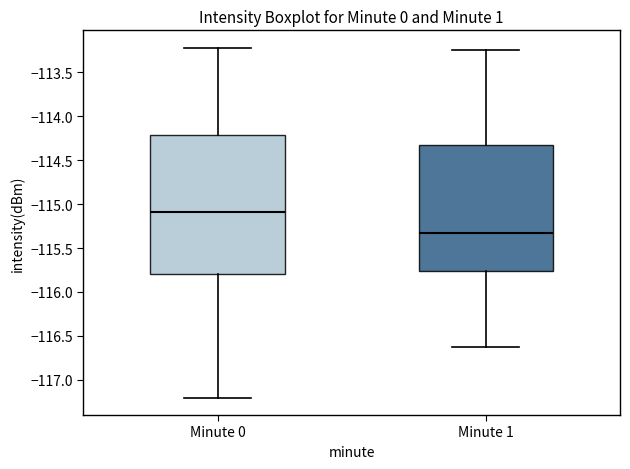

Which box is the tallest, from its lower edge to its upper edge?

Minute 0